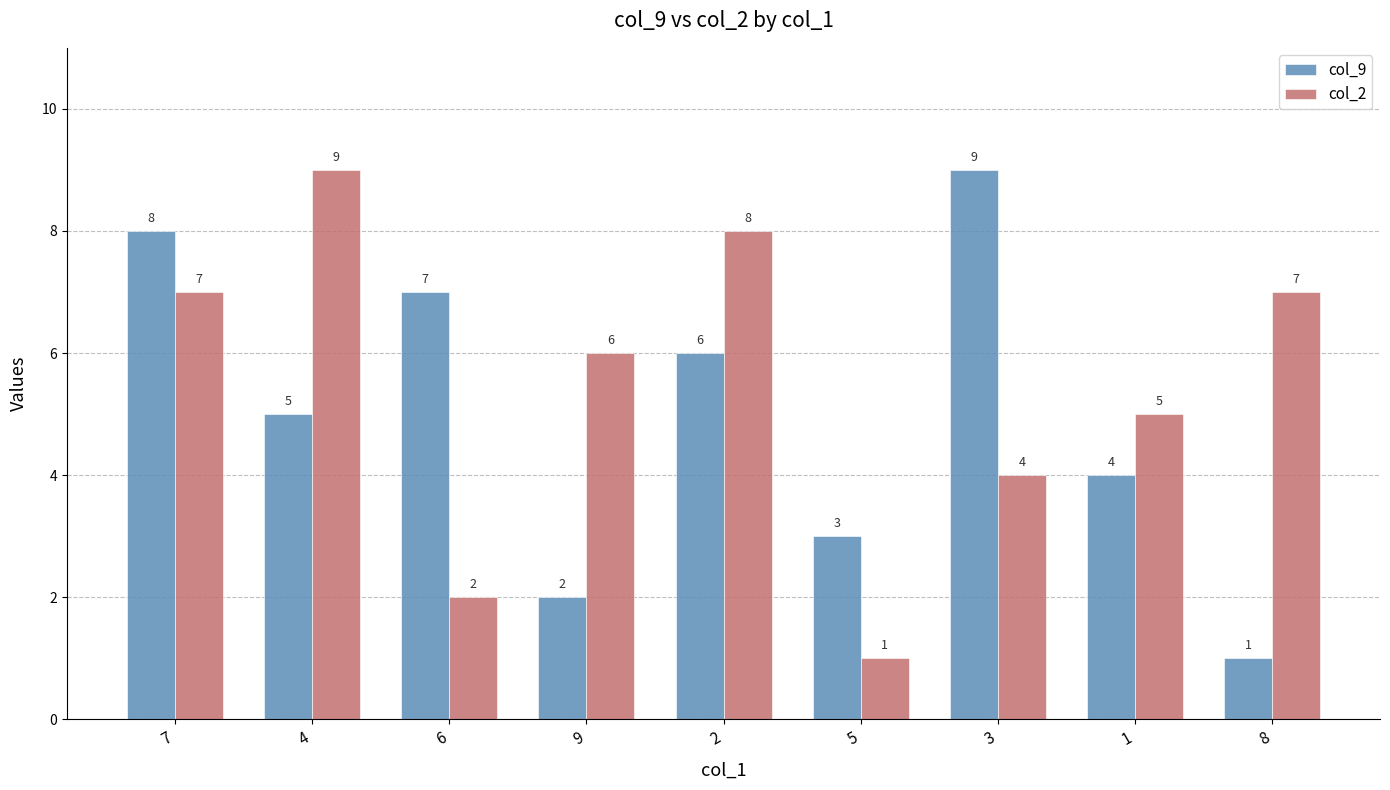

What are all the series names shown in the legend?

col_9, col_2